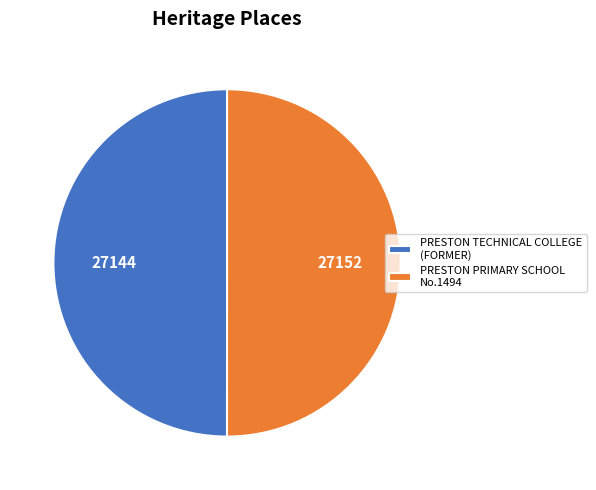

Do PRESTON TECHNICAL COLLEGE (FORMER) and PRESTON PRIMARY SCHOOL No.1494 together represent more than half of the pie?

Yes